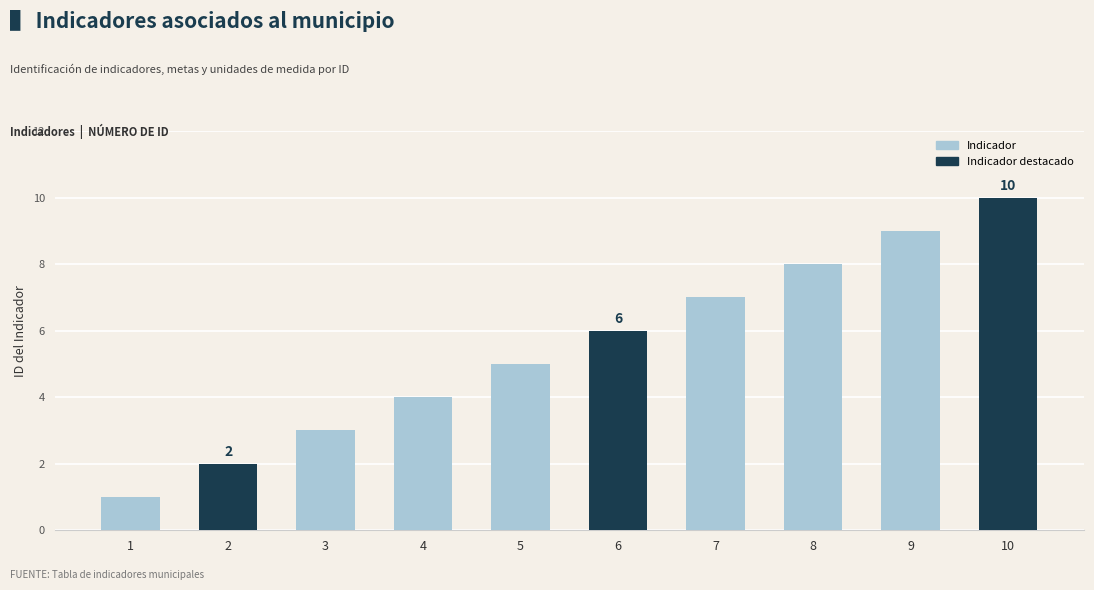

The value at 8 is 8. True or false?

True